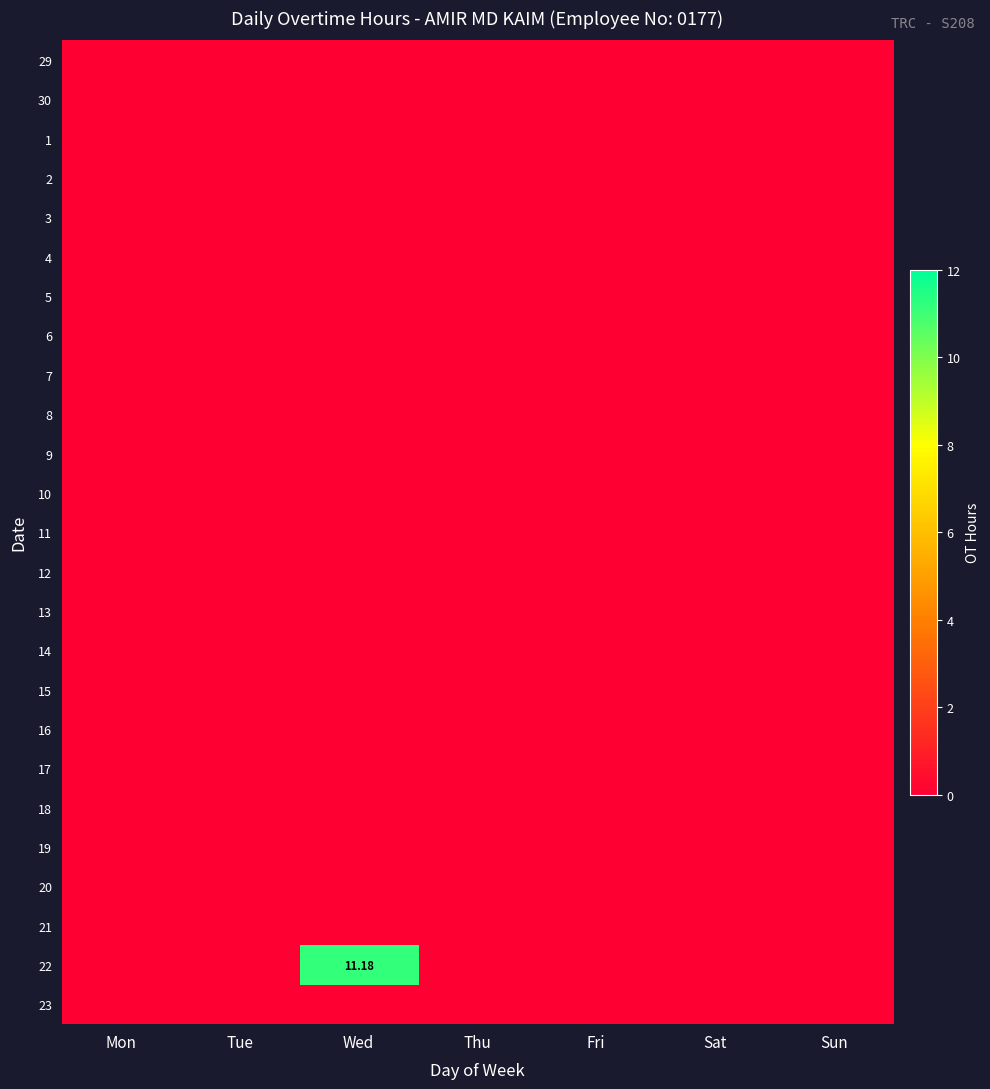

At how many categories does at least one series exceed 9?

1